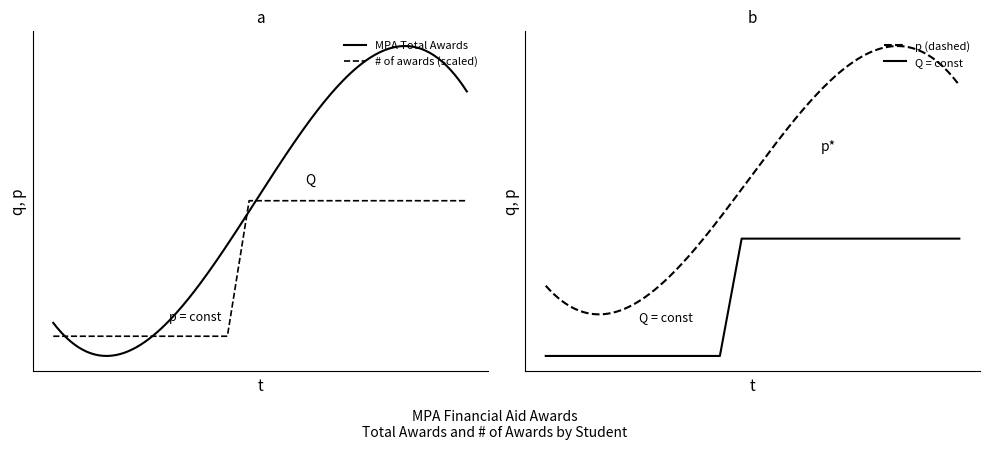

What is the value of the # of awards point at the 11th from the left?

300